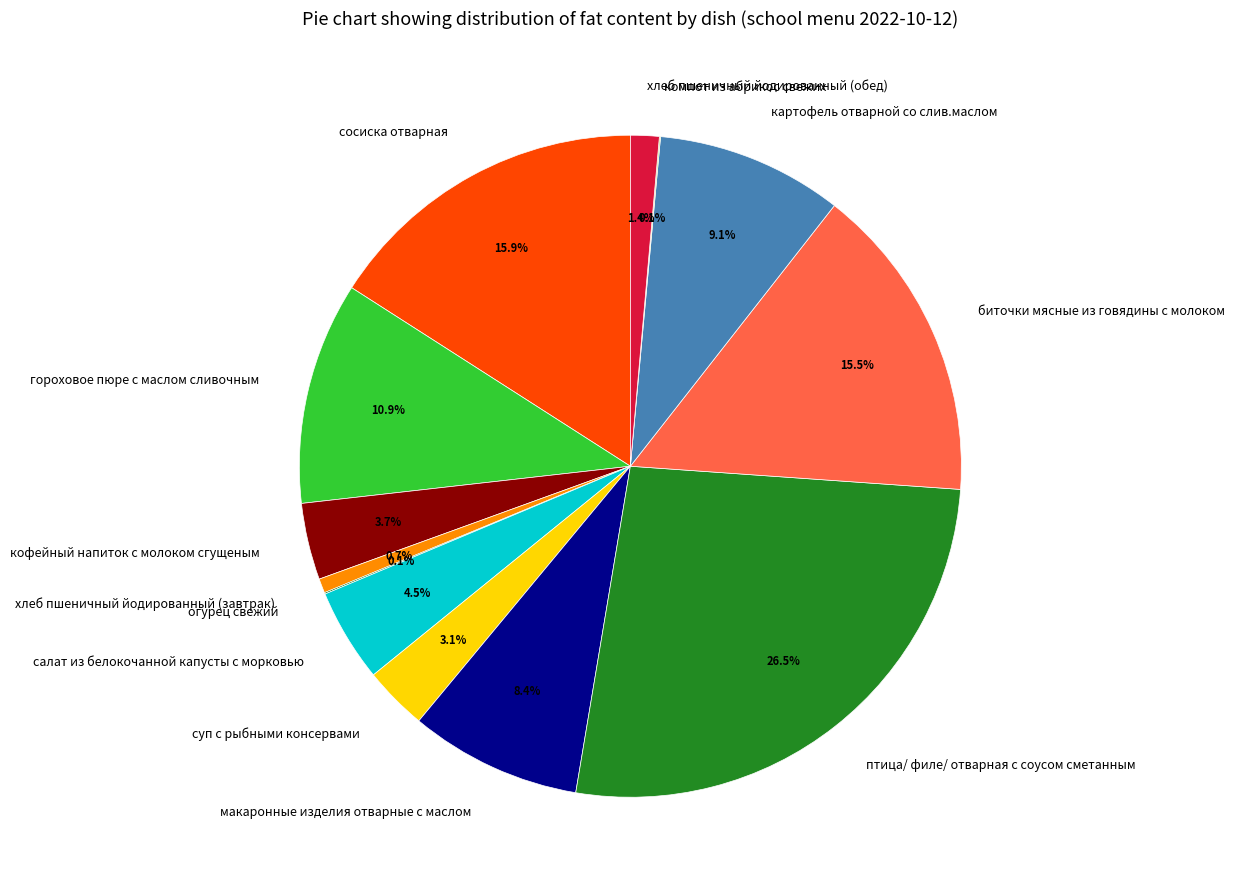

Does макаронные изделия отварные с маслом represent more than half of the total?

No